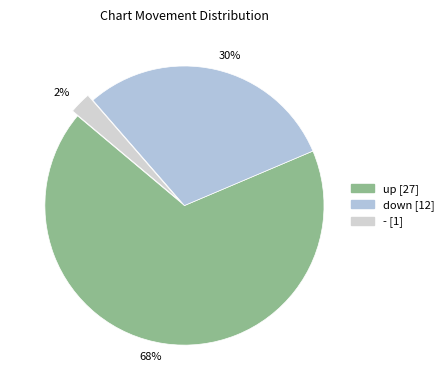

What percentage is the down slice, to the nearest percent?

30%